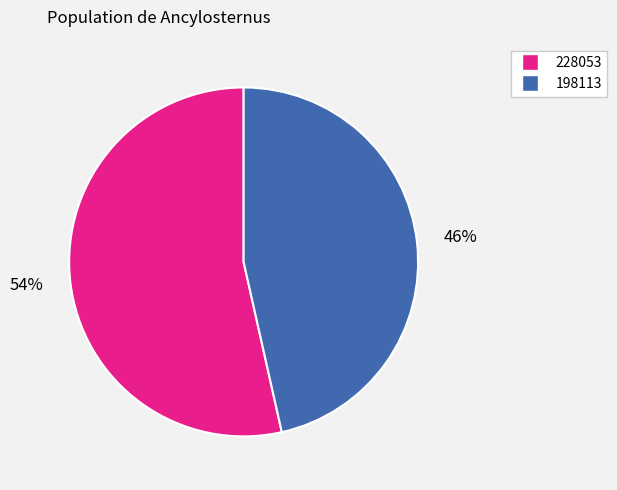

Which has a higher value, 228053 or 198113?

228053